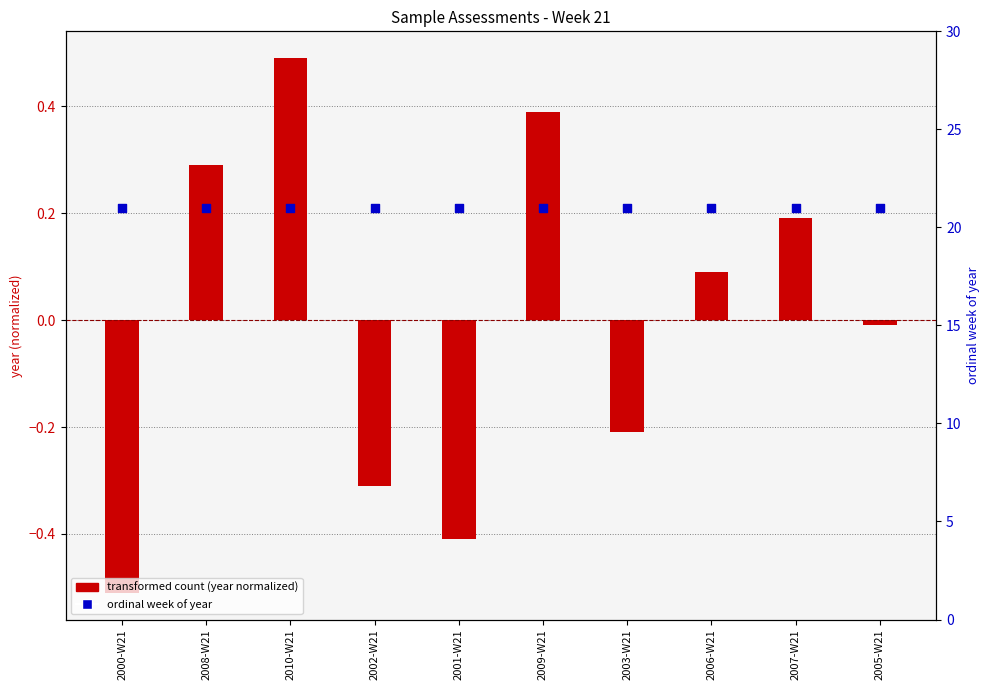

Which series contains the highest Y value?

ordinal week of year